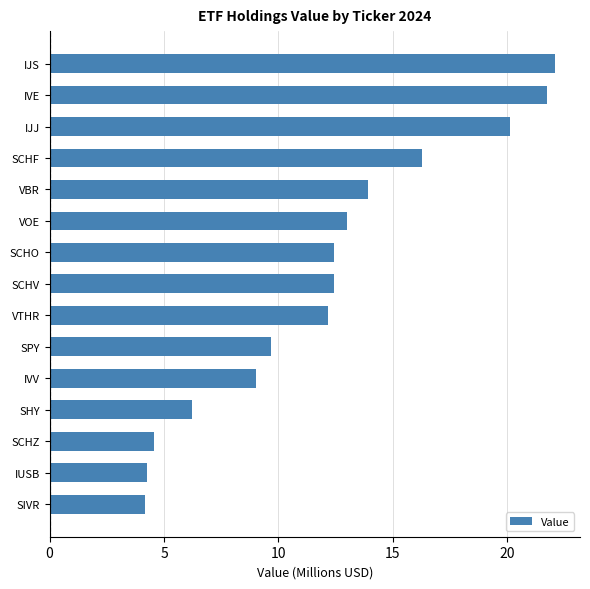

Reading top to bottom, transcribe all the data shown in this chart.

IJS=22.1	IVE=21.8	IJJ=20.1	SCHF=16.3	VBR=13.9	VOE=13.0	SCHO=12.4	SCHV=12.4	VTHR=12.2	SPY=9.7	IVV=9.0	SHY=6.2	SCHZ=4.5	IUSB=4.2	SIVR=4.2